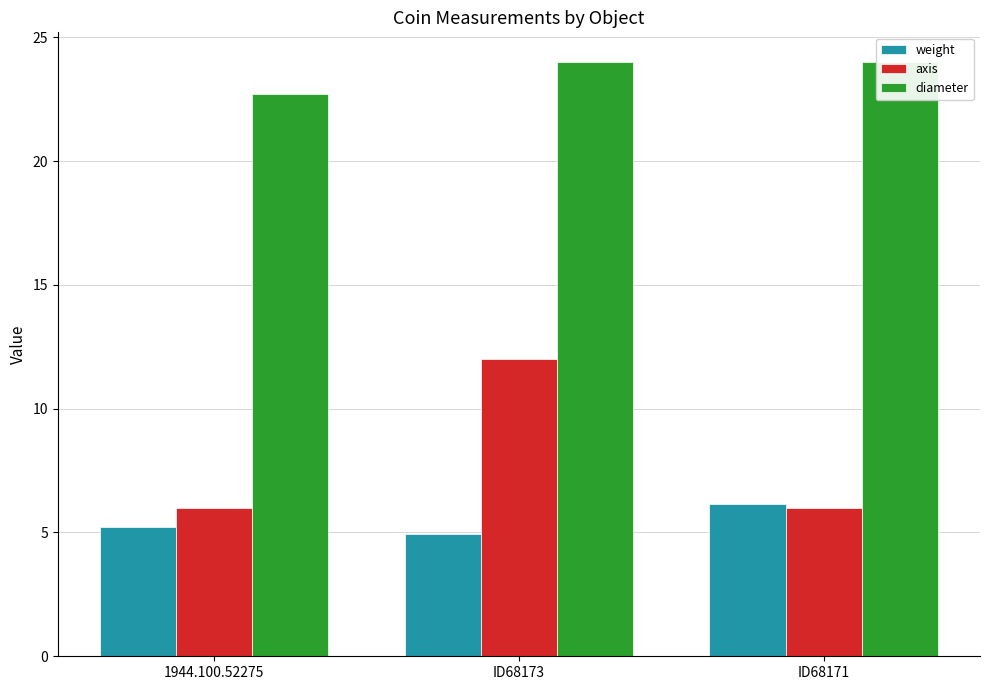

What is the total value across all series at ID68171?

36.1